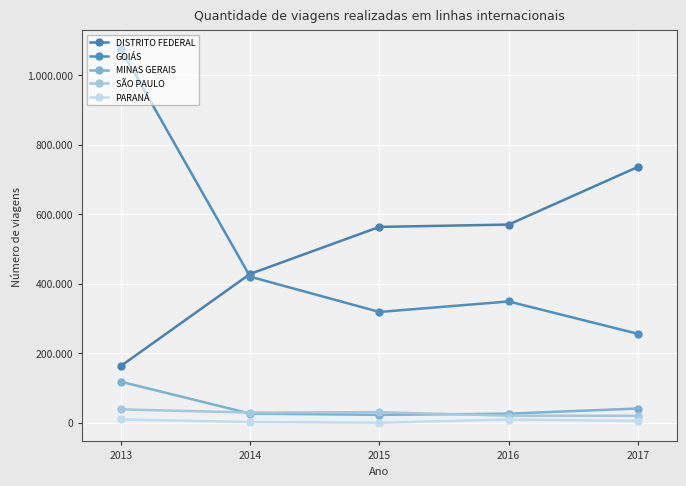

Which series changed the most between 2014 and 2015?

DISTRITO FEDERAL